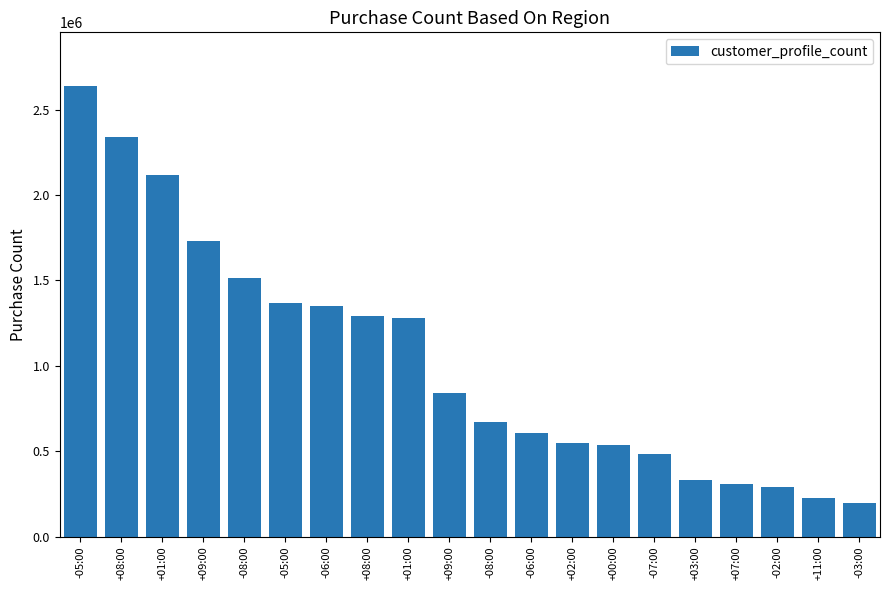

How many values are below 842832?

10